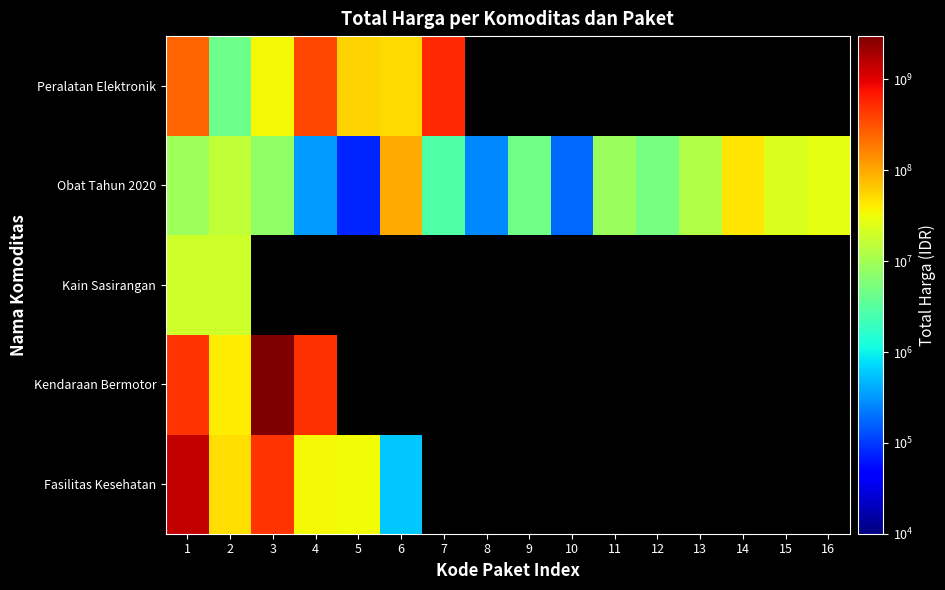

True or false: Peralatan Elektronik has a value of 537491620.0 at 4.

False